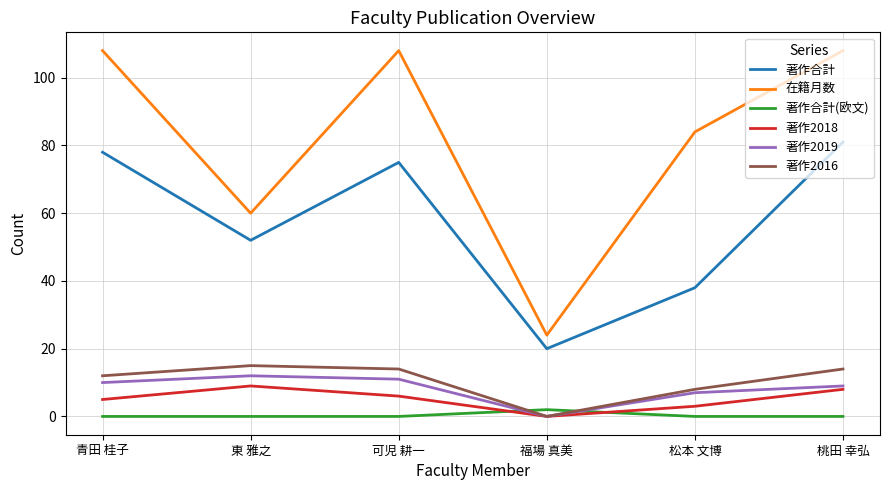

Reading left to right, what are all the values shown in this chart?

著作合計: 78	52	75	20	38	81
在籍月数: 108	60	108	24	84	108
著作合計(欧文): 0	0	0	2	0	0
著作2018: 5	9	6	0	3	8
著作2019: 10	12	11	0	7	9
著作2016: 12	15	14	0	8	14